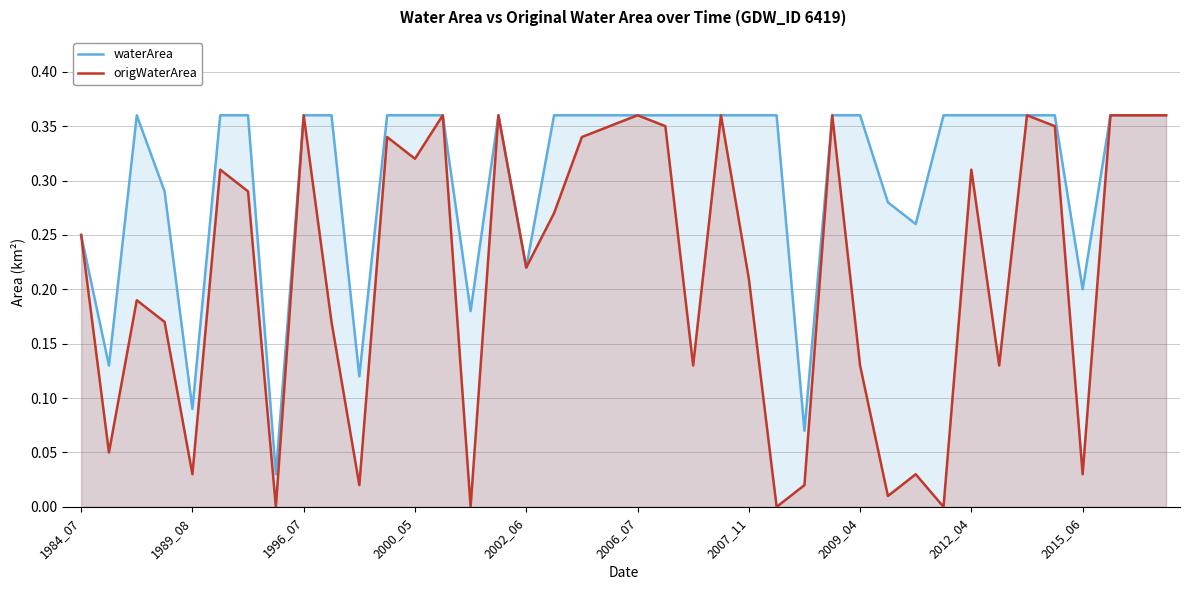

True or false: origWaterArea and waterArea intersect in this chart.

False